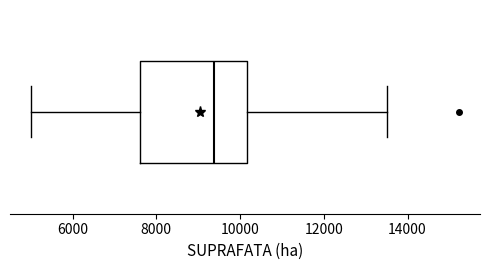

Where does the right whisker of the box end on the x-axis? The values are not printed on the chart, so give them approximately, as read against the axis.

13600